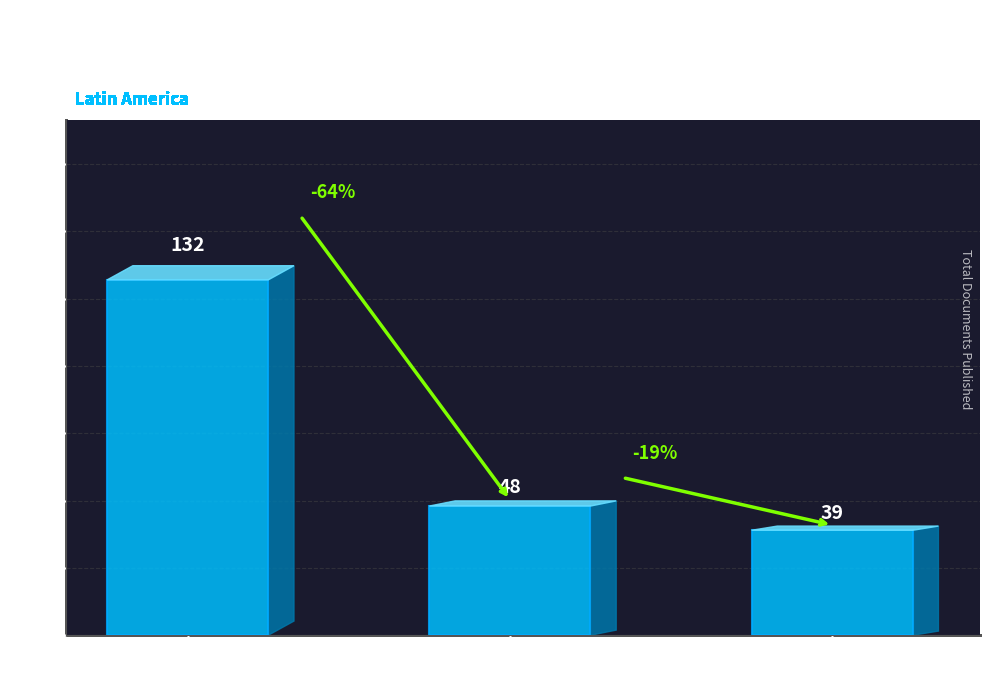

Reading left to right, transcribe all the data shown in this chart.

Brazil=132	Mexico=48	Argentina=39